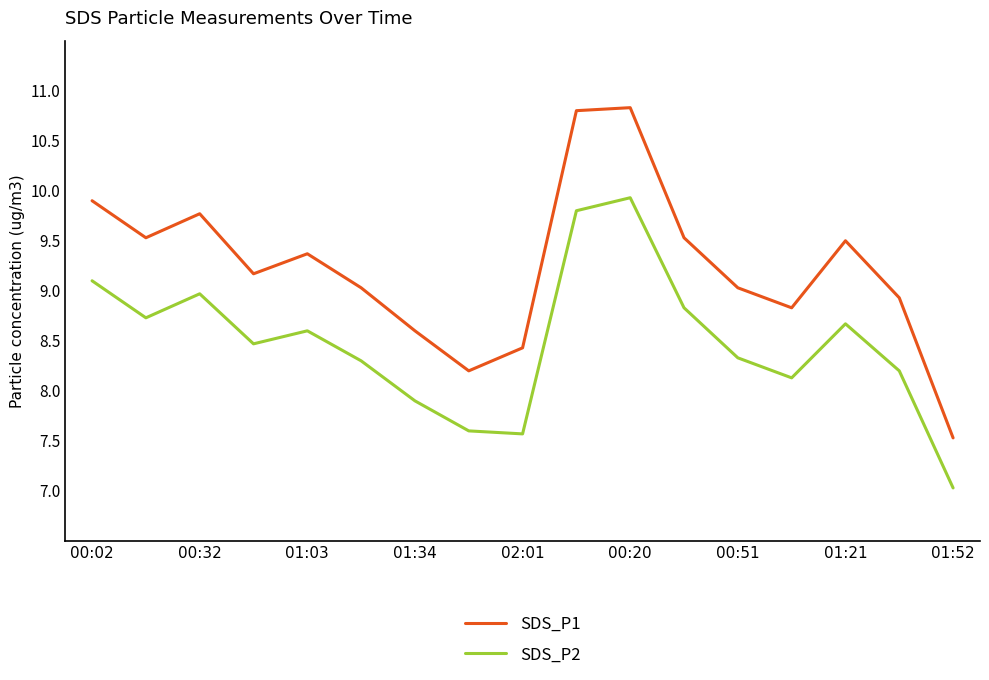

List the series in order of their peak value, lowest first.

SDS_P2, SDS_P1